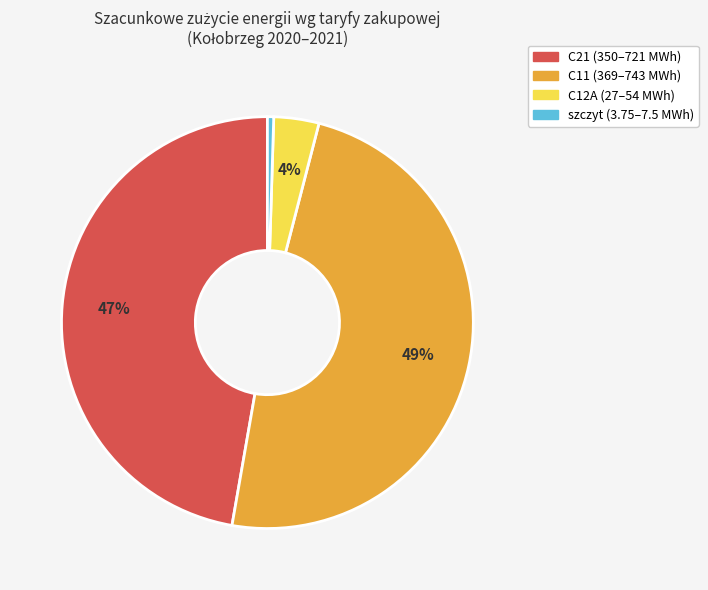

To the nearest percent, what portion does C21 represent?

47%